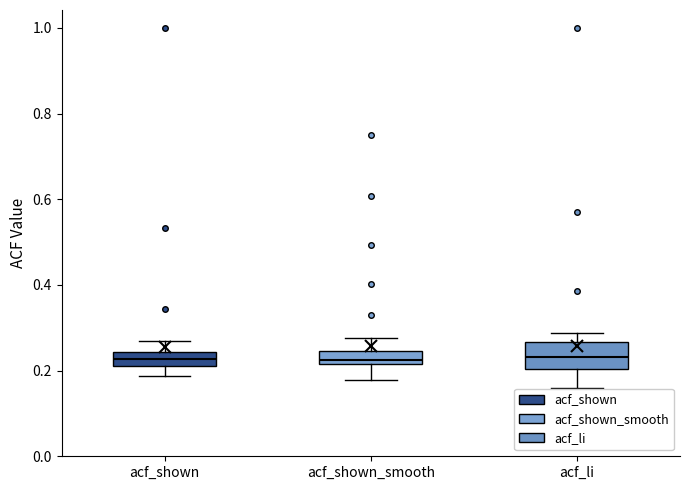

Where does the upper whisker of the box for acf_li end on the y-axis? The values are not printed on the chart, so give them approximately, as read against the axis.

0.28